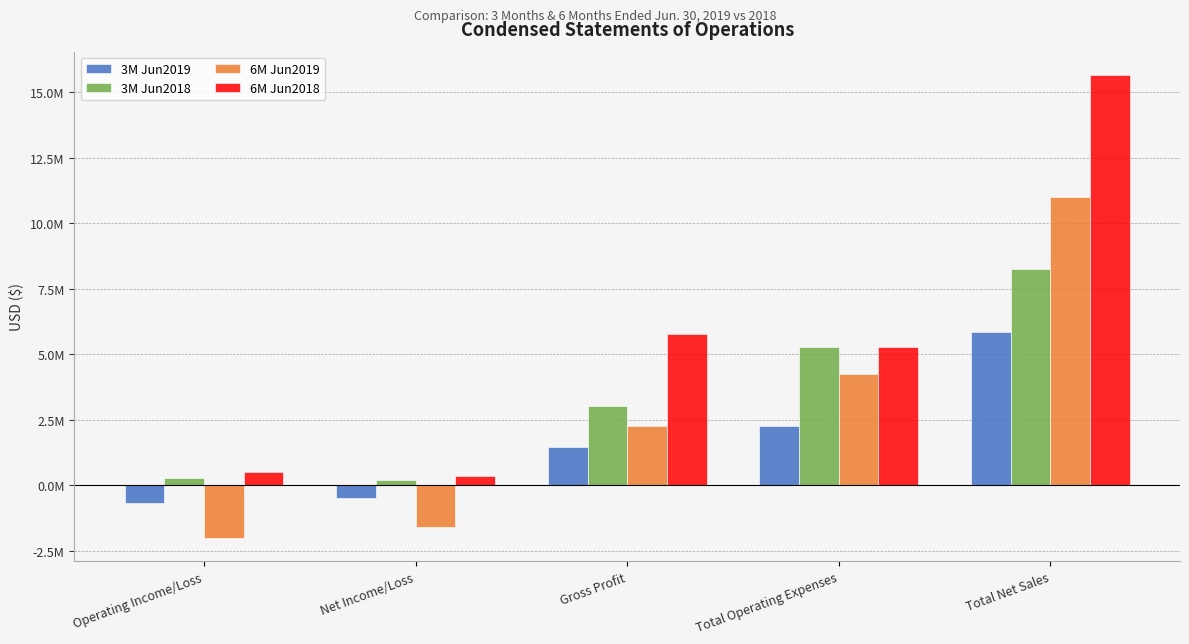

True or false: 3M Jun2018 has a value of 3005000 at Gross Profit.

True